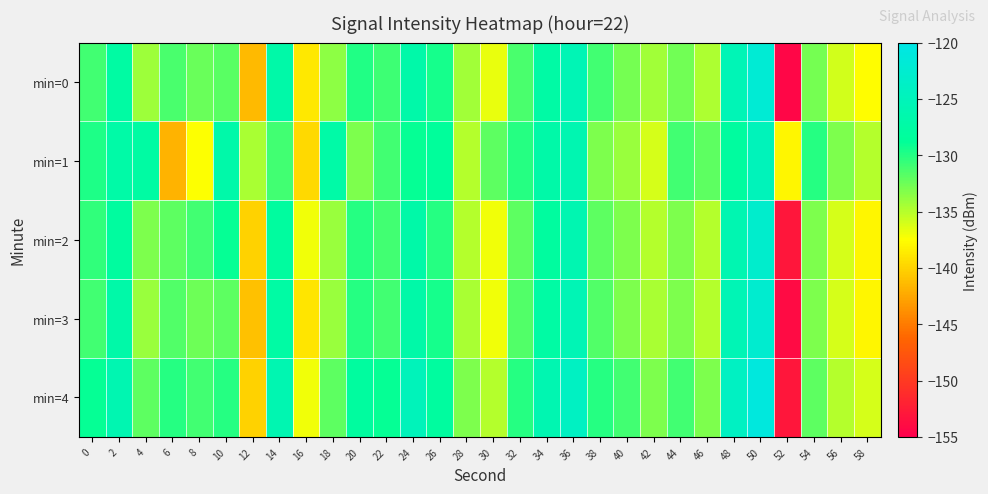

Count the number of data series in this chart.

5